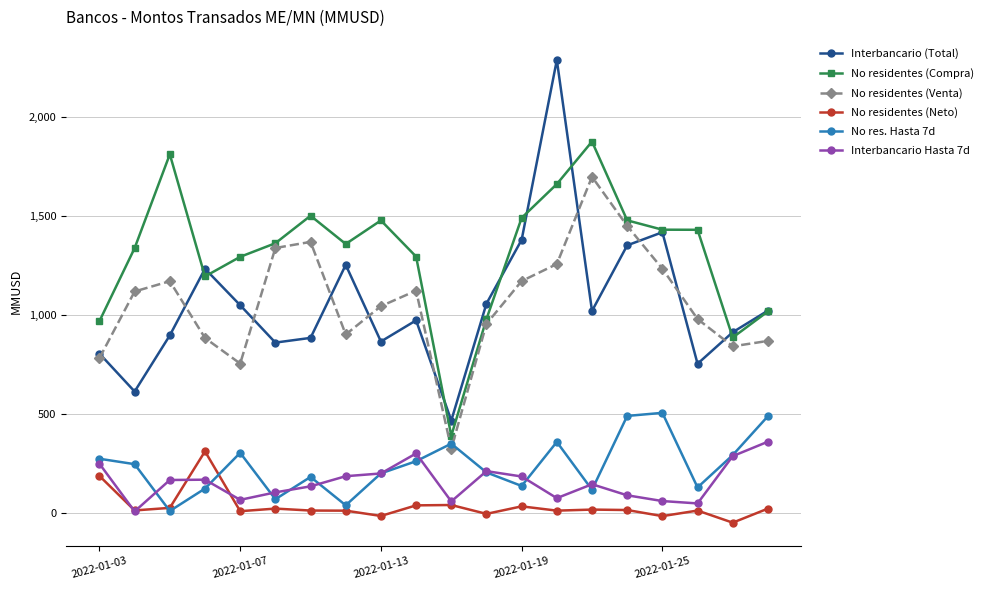

What is the lowest value of the Interbancario (Total) series?

467.1